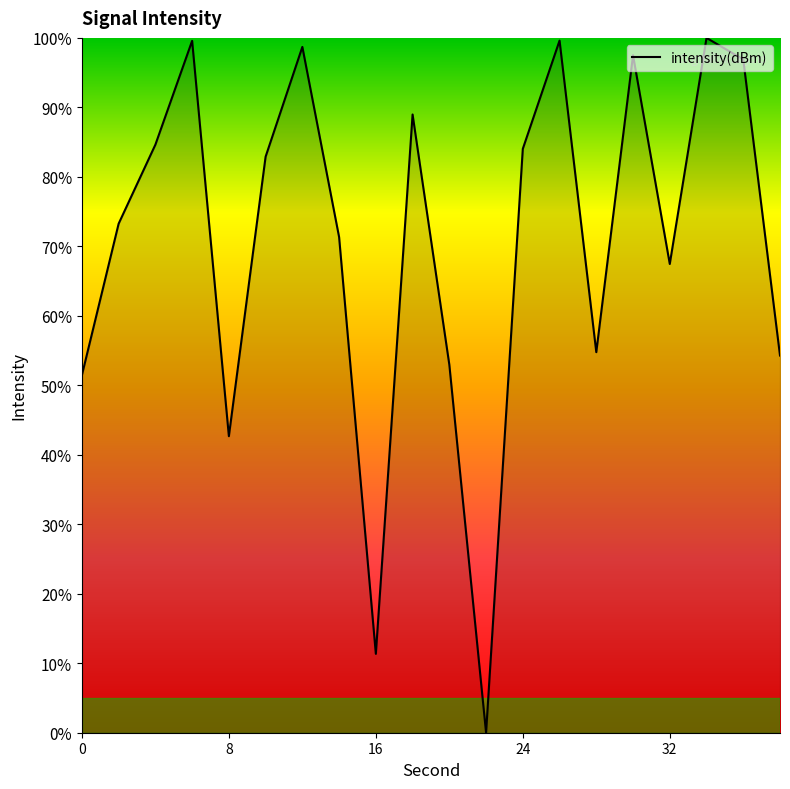

What is the difference between the maximum and minimum values?

100.0